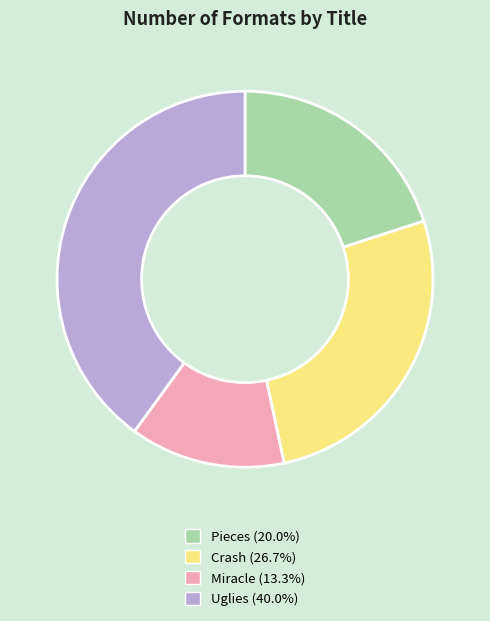

Which category has the smallest portion of the pie?

Miracle